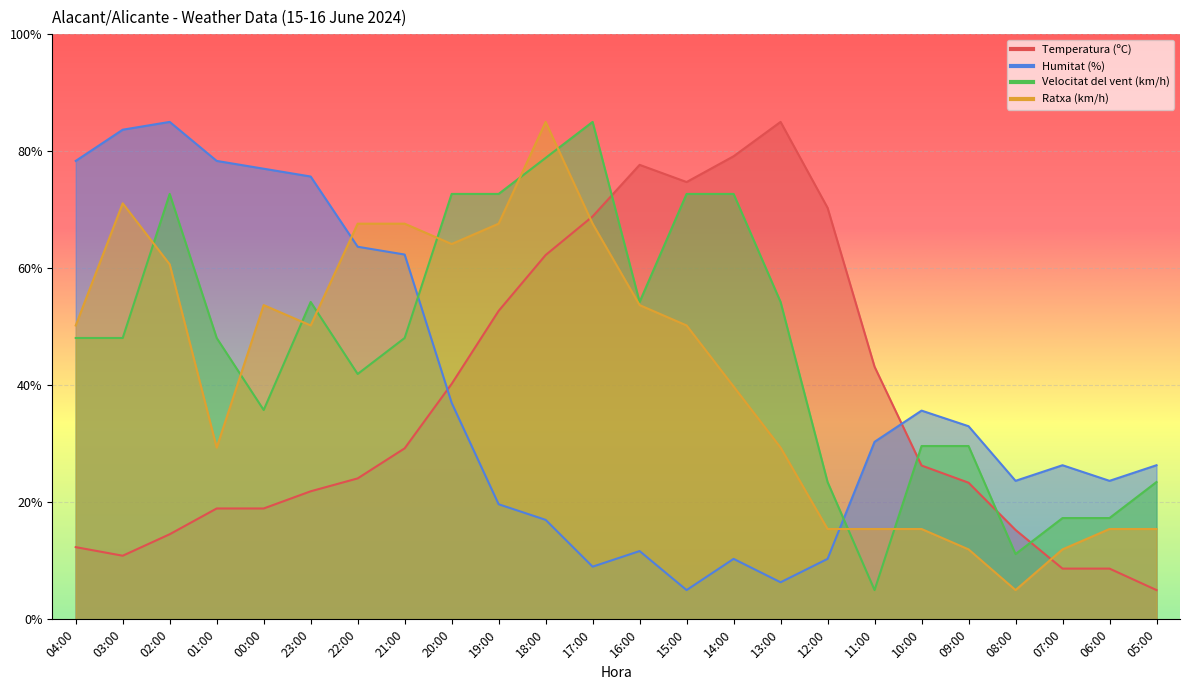

What is the difference between the Temperatura (ºC) values at 09:00 and 11:00?

19.8